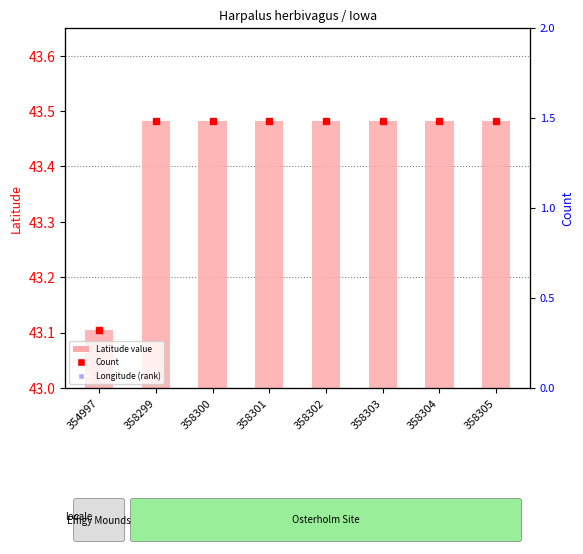

Rank the categories by value from highest to lowest.

358299, 358300, 358301, 358302, 358303, 358304, 358305, 354997